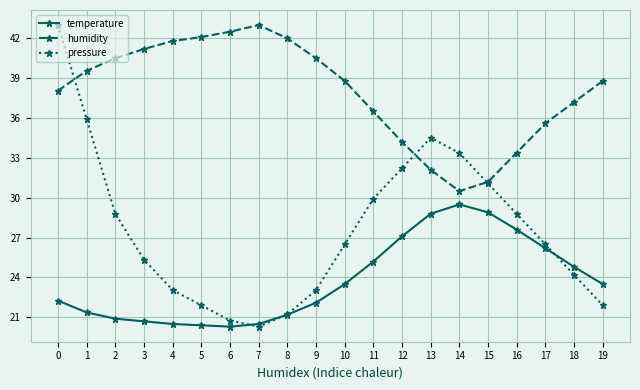

List the series in order of their overall mean, lowest first.

temperature, pressure, humidity